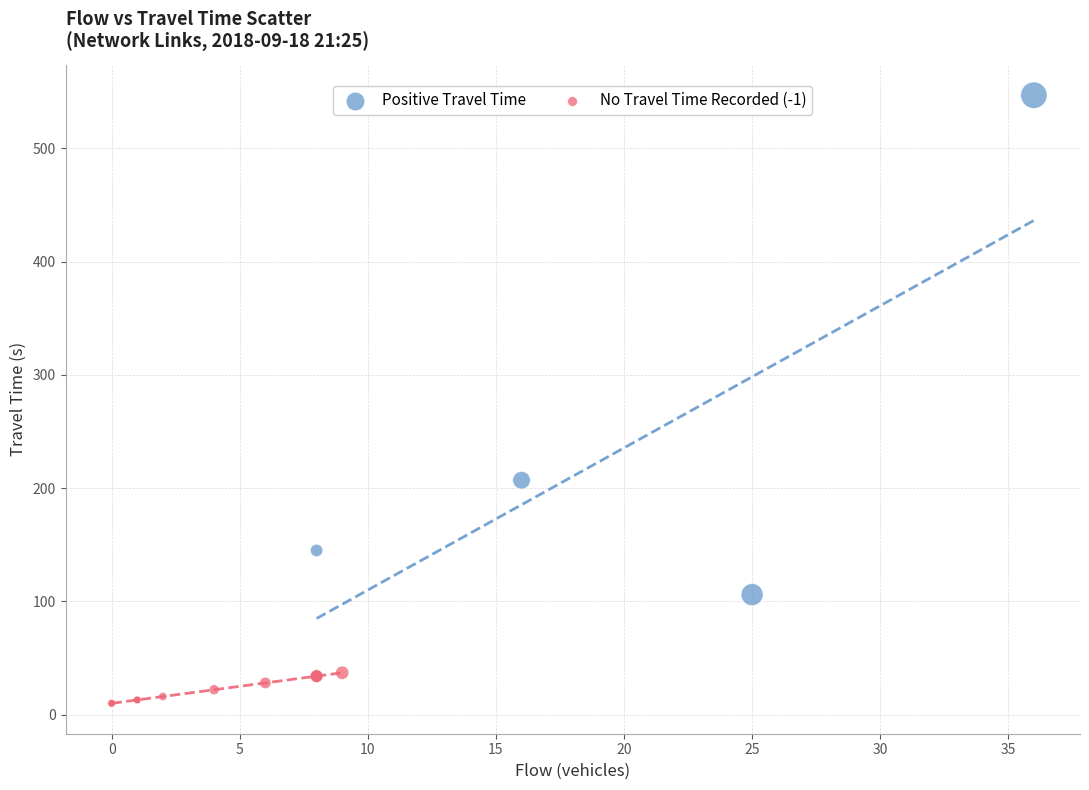

Which series reaches the maximum Y coordinate?

Positive Travel Time